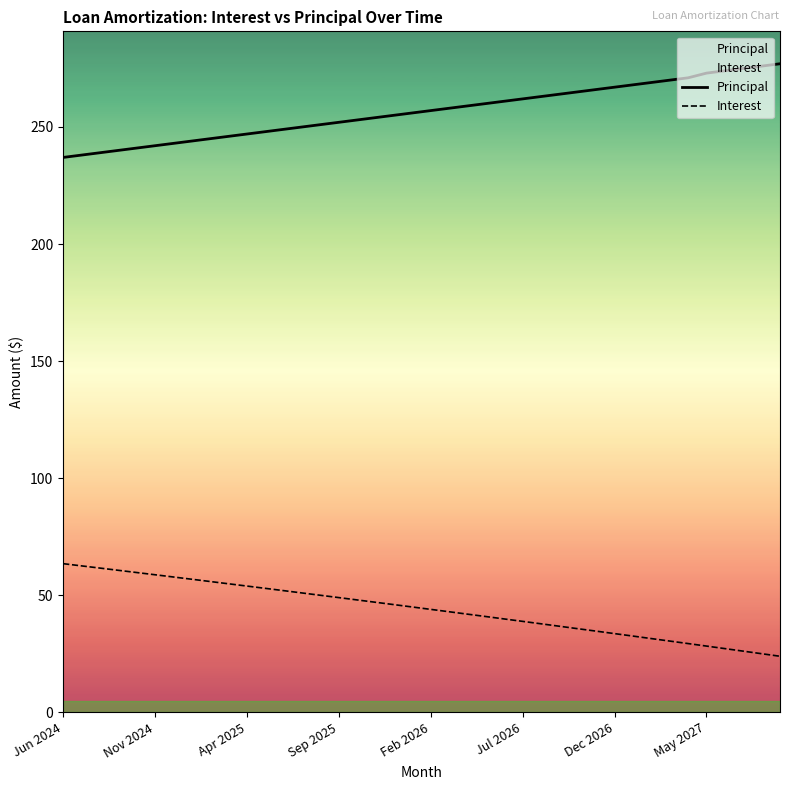

What is the difference between the maximum and minimum values in the Principal series?

40.0